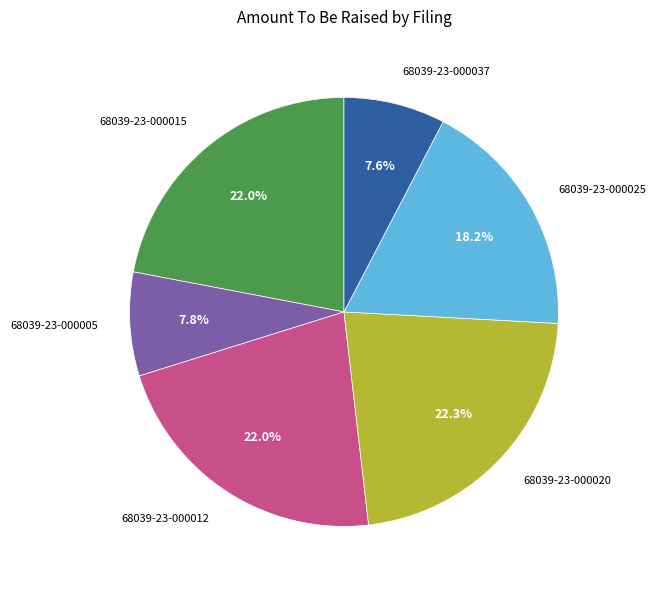

How many slices are in this pie chart?

6